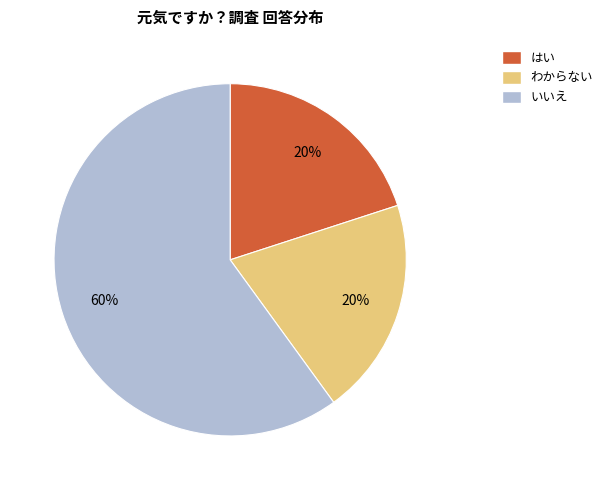

Count the number of slices in the pie.

3